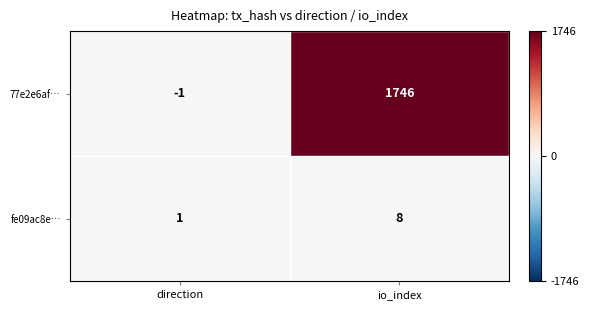

What is the sum of all 77e2e6af… values?

1745